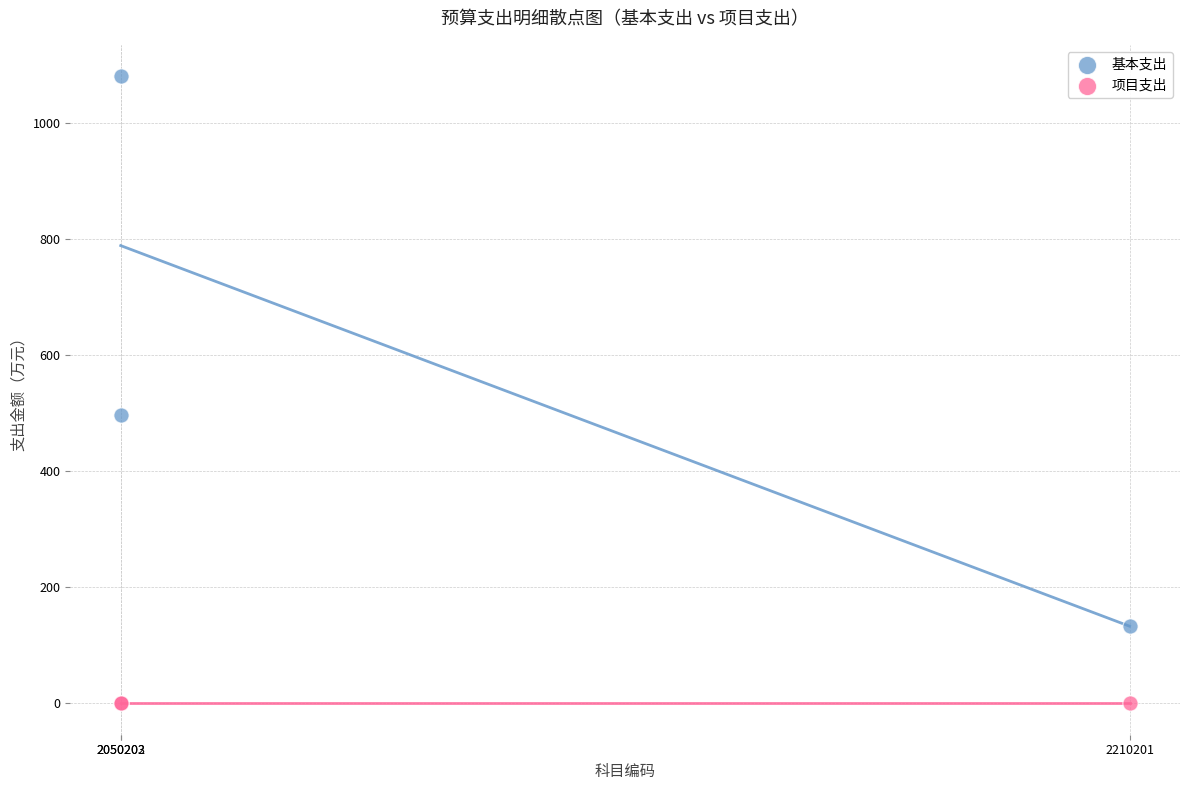

In the 基本支出 series, what Y value is closest to 607?

497